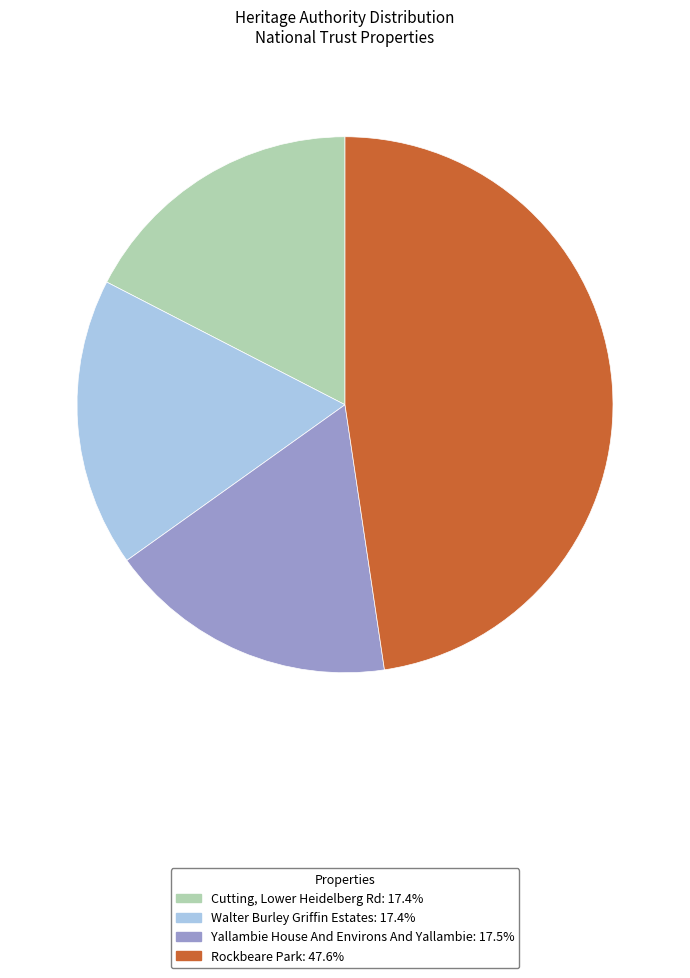

Do Rockbeare Park: 47.6% and Yallambie House And Environs And Yallambie: 17.5% together represent more than half of the pie?

Yes